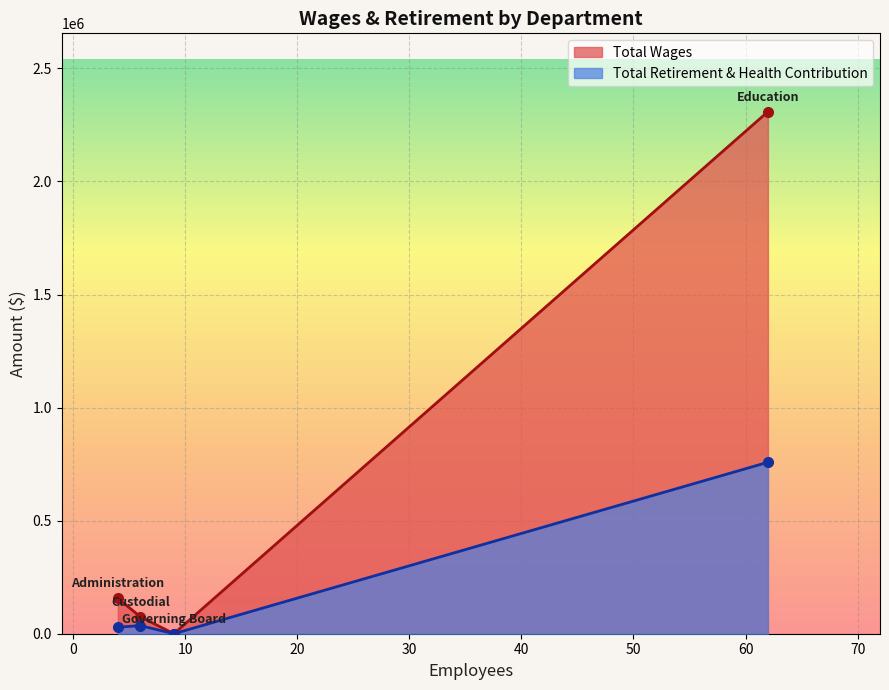

How many interior local valleys does the Total Retirement & Health Contribution series have?

1